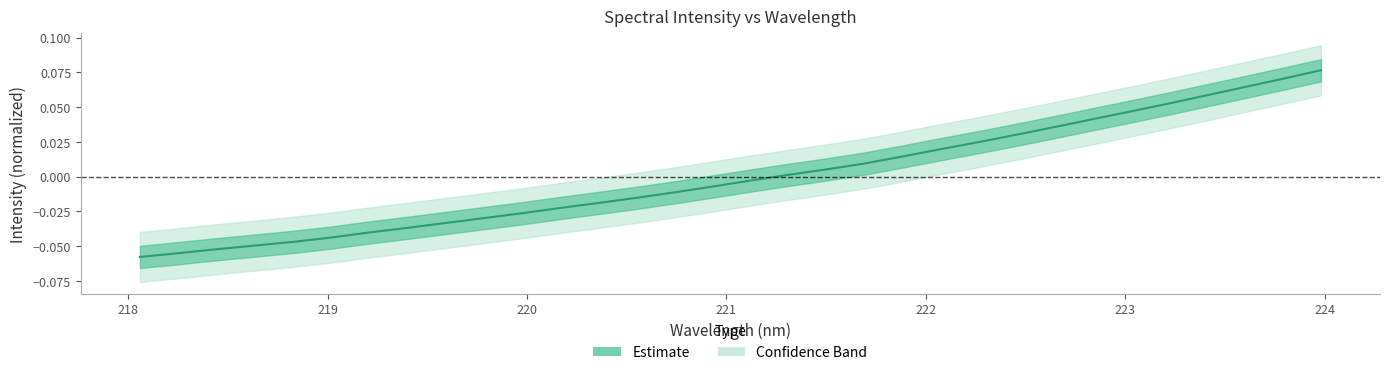

True or false: the data shows 0.0 at 221.6902.

False